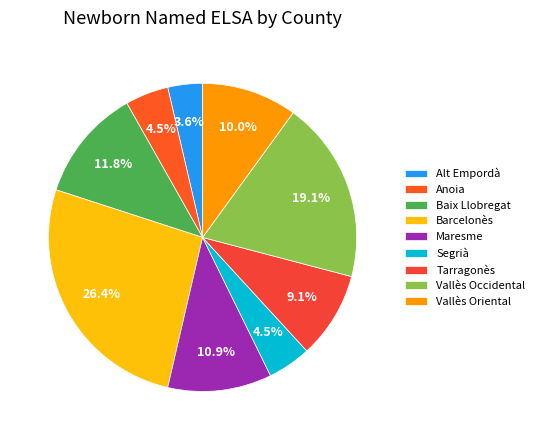

Combined, do Segrià and Vallès Oriental account for over 50%?

No